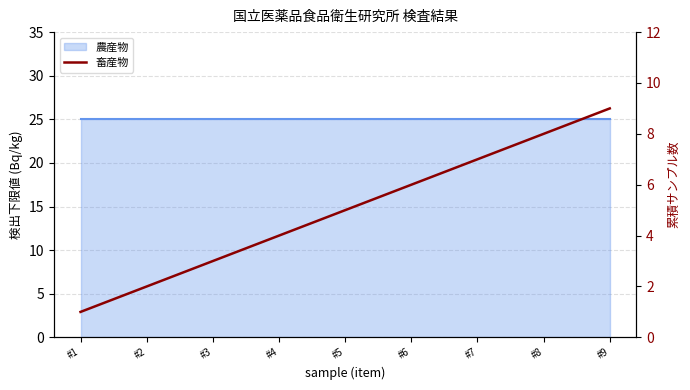

At which label does the data first exceed 5?

#6